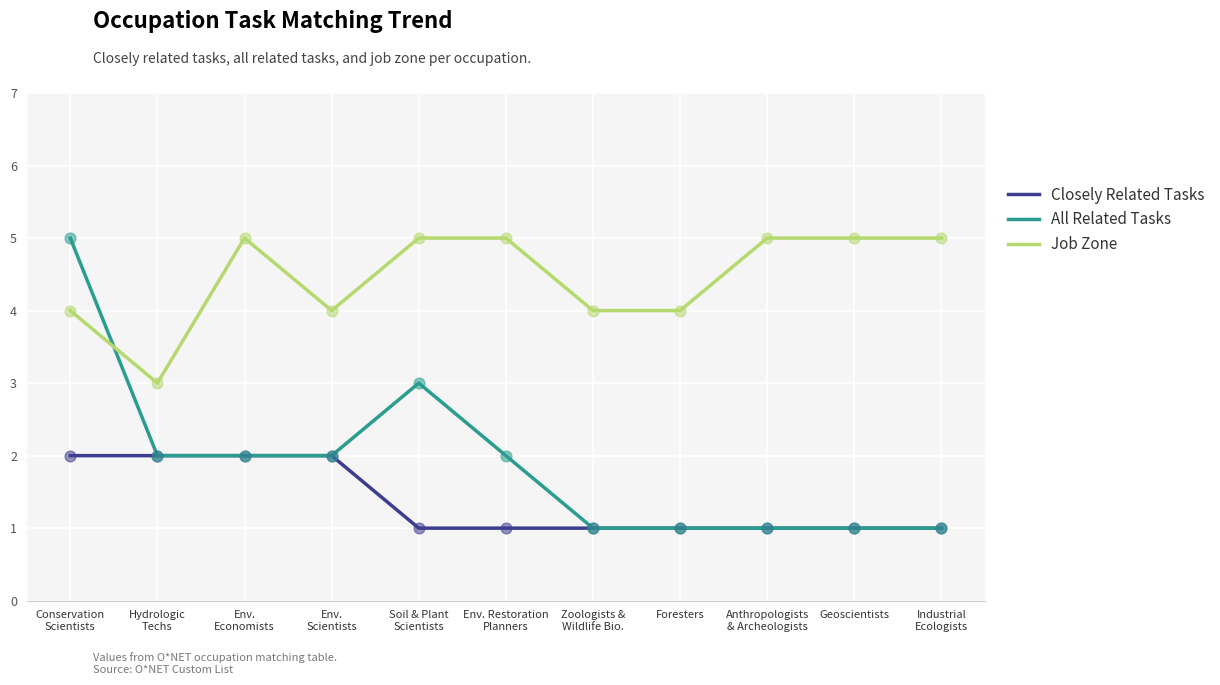

What are all the series names shown in the legend?

Closely Related Tasks, All Related Tasks, Job Zone